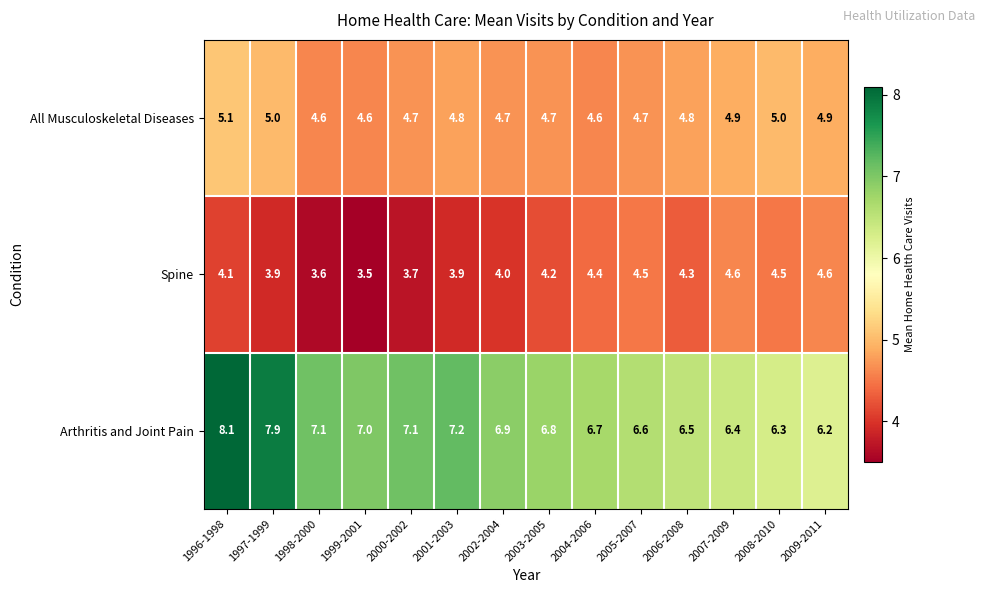

Which series has the largest total across all categories?

Arthritis and Joint Pain